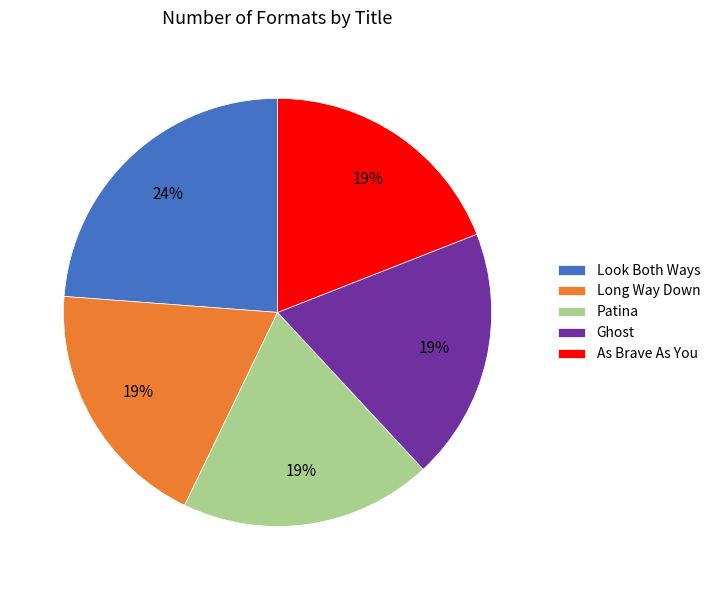

To the nearest percent, what is the difference between the largest and smallest slice percentages?

5%